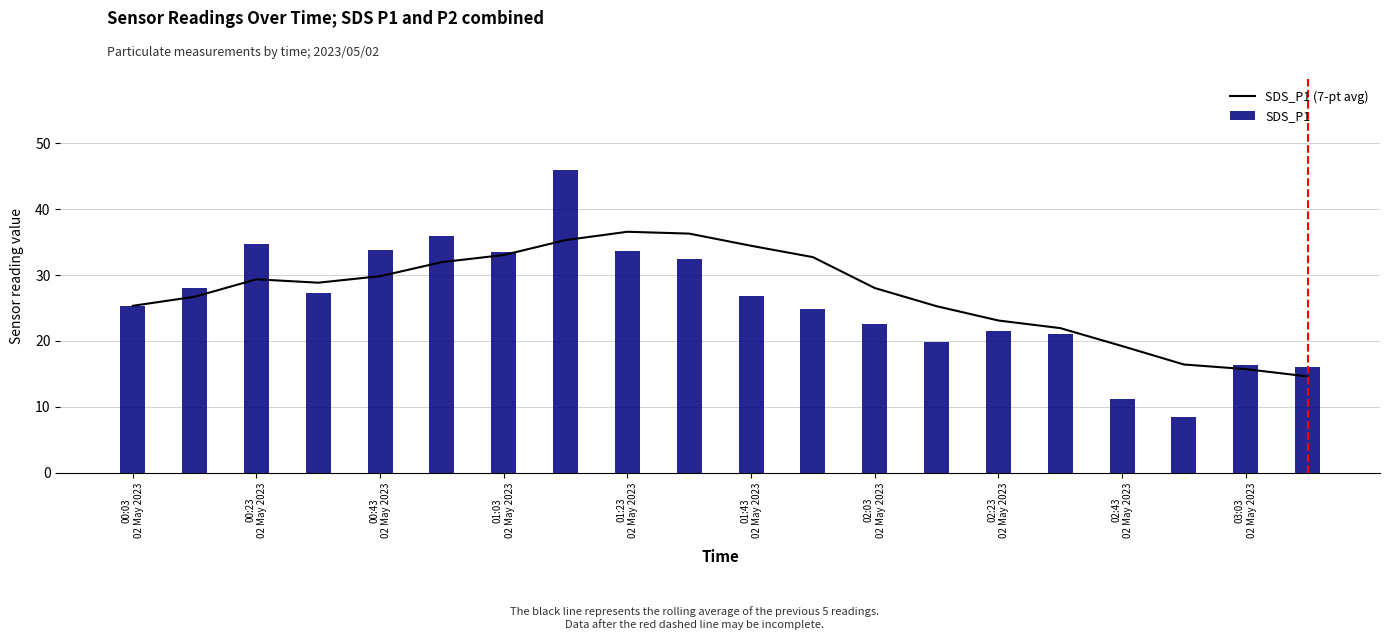

Which series has the widest spread of values?

SDS_P1